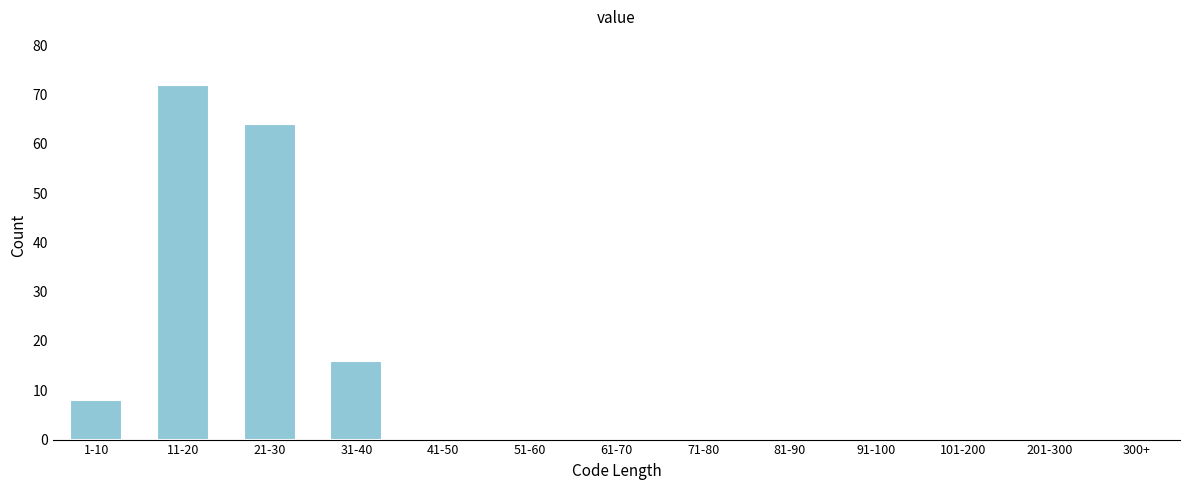

Reading left to right, extract all data points from this chart.

1-10=8	11-20=72	21-30=64	31-40=16	41-50=0	51-60=0	61-70=0	71-80=0	81-90=0	91-100=0	101-200=0	201-300=0	300+=0